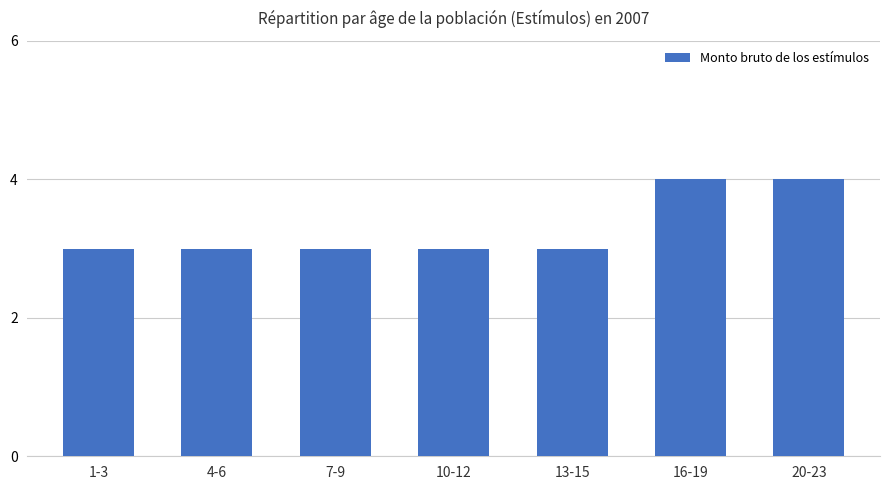

The value at 1-3 is 3. True or false?

True